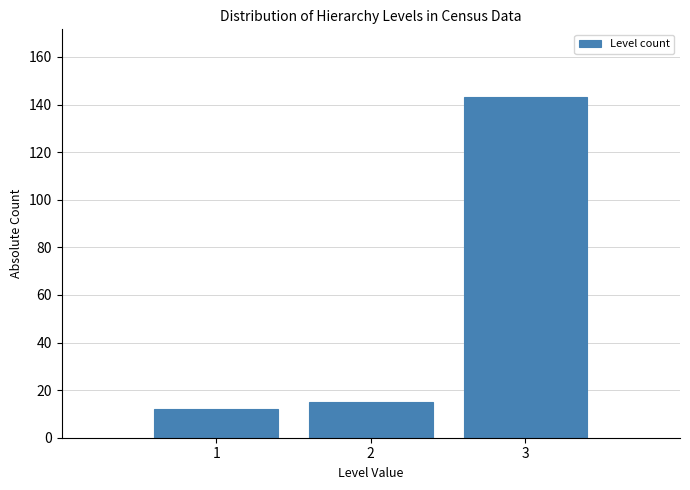

Reading left to right, list every bar in this chart as the range it spans on the x-axis followed by its height. The values are not printed on the chart, so give them approximately, as read against the axis.

0.5 to 1.5: 12
1.5 to 2.5: 16
2.5 to 3.5: 144